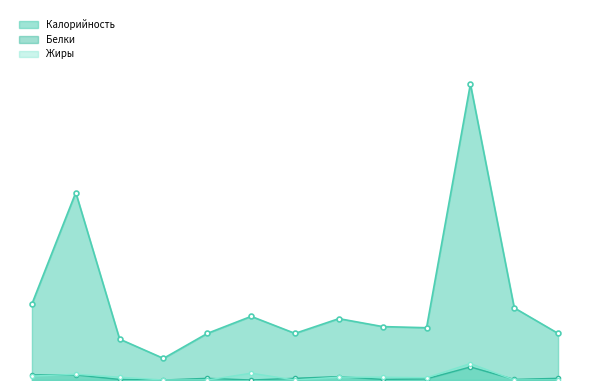

Reading left to right, list all the values displayed in this chart.

Калорийность: 134	330	72	38	82	112	82	108	94	92	521	127	82
Белки: 9	9	1	0	3	0	3	6	1	2	23	1	3
Жиры: 7	10	5	0	0	12	0	5	5	4	29	0	0